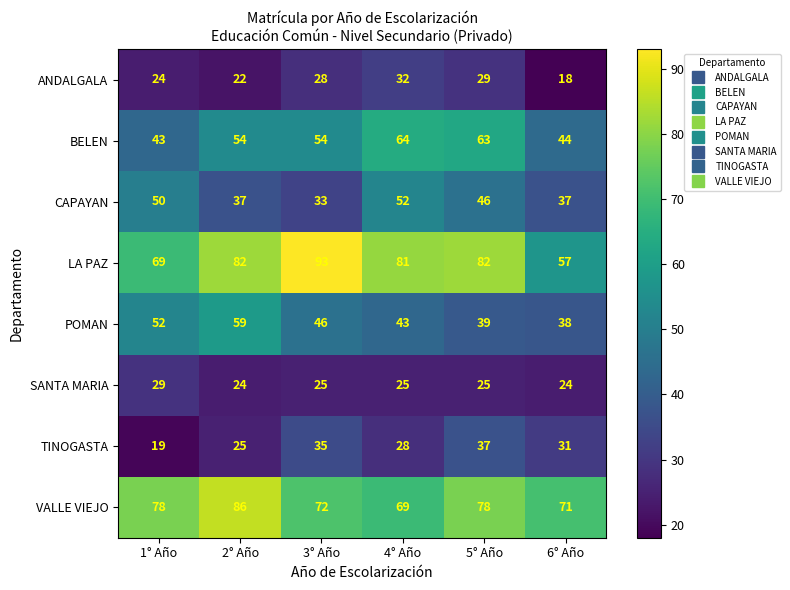

Which label corresponds to the smallest value in the chart?

6° Año